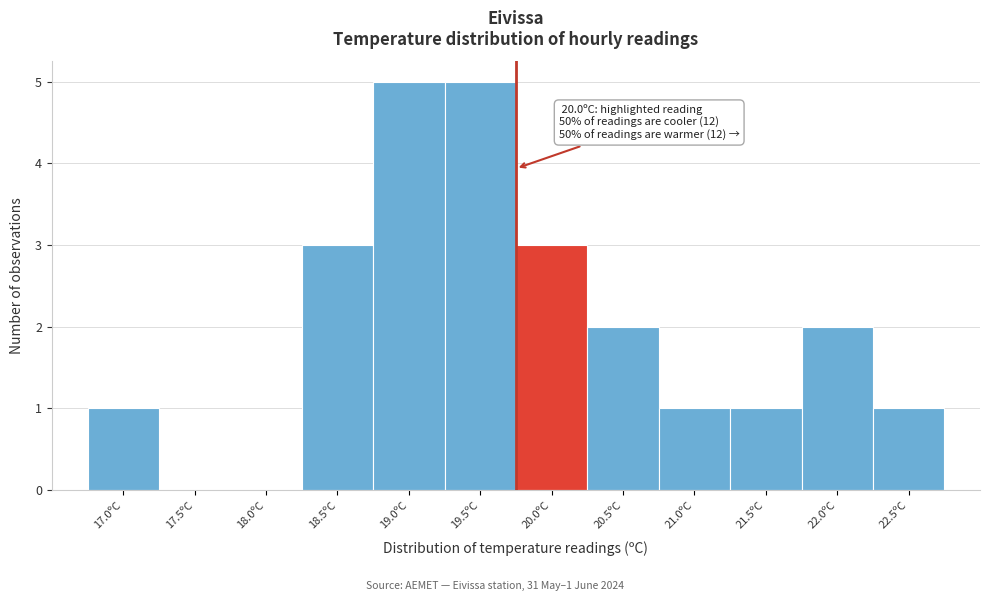

Reading left to right, list all the values displayed in this chart.

17.0ºC=1	17.5ºC=0	18.0ºC=0	18.5ºC=3	19.0ºC=5	19.5ºC=5	20.0ºC=3	20.5ºC=2	21.0ºC=1	21.5ºC=1	22.0ºC=2	22.5ºC=1